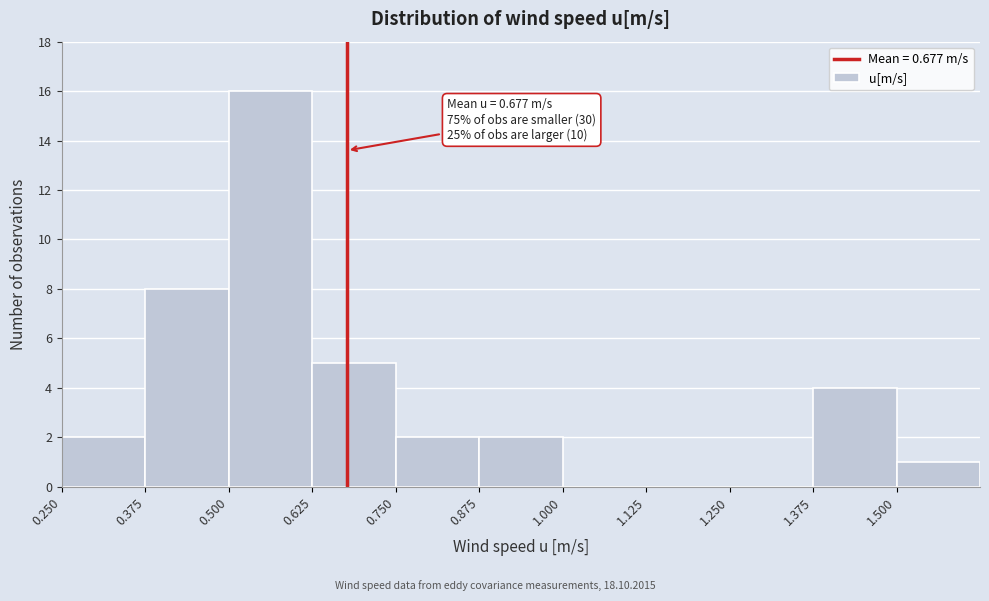

Over which range of the x-axis is the bar tallest?

0.500 to 0.625